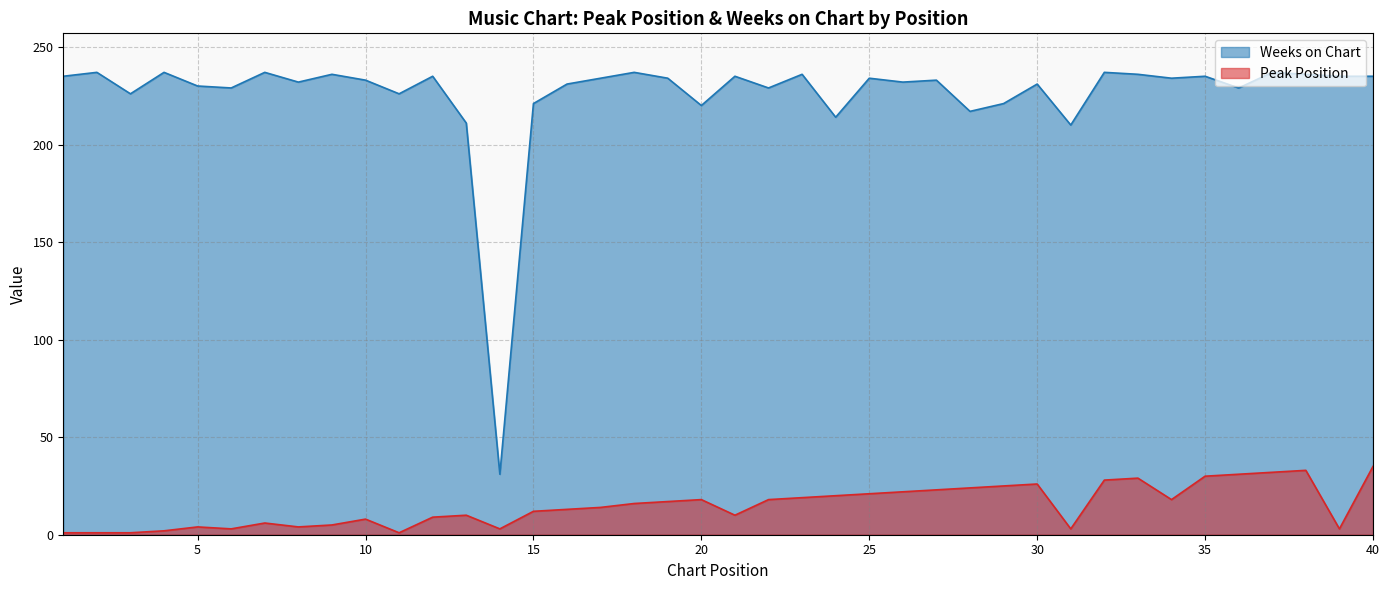

Which series has the largest total across all categories?

Weeks on Chart